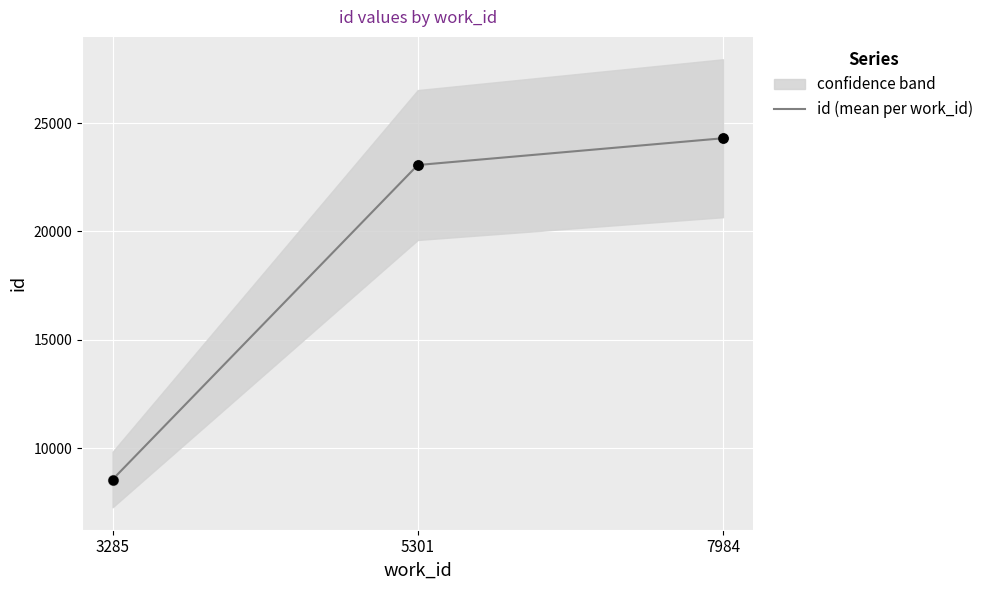

What is the change in value from 3285 to 5301?

+14516.5